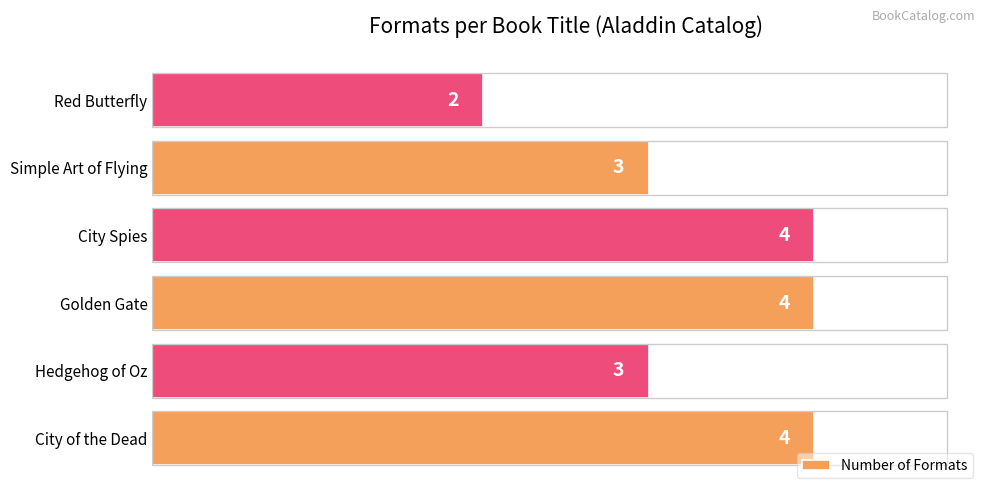

How many distinct data groups are displayed?

1